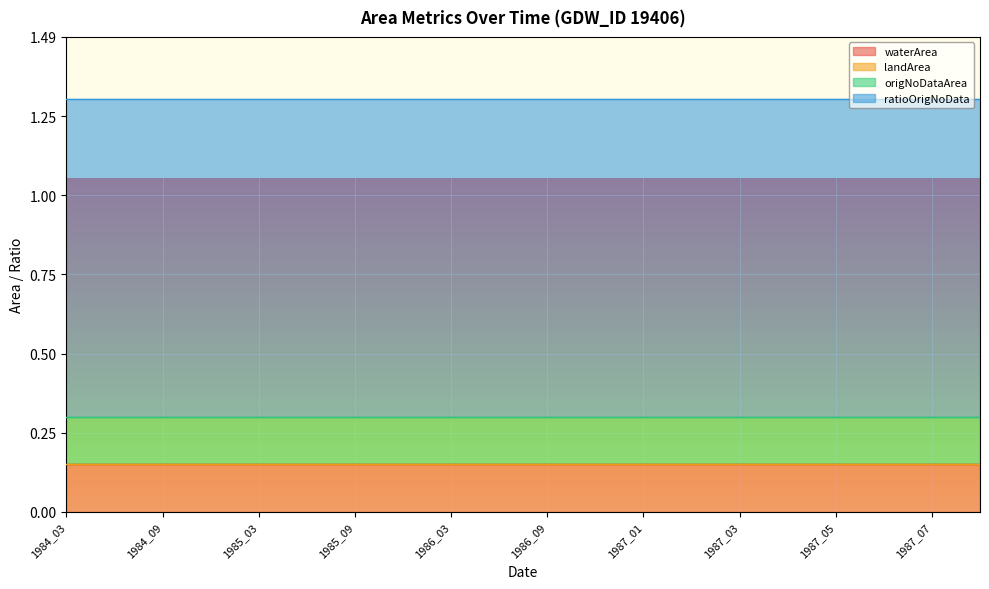

True or false: origNoDataArea and landArea cross at least once.

False